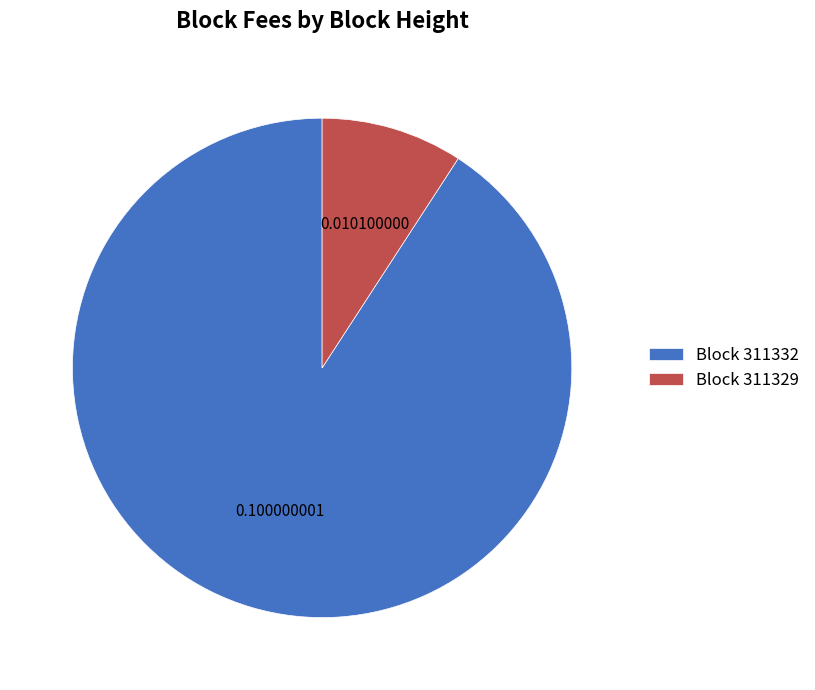

Rank the categories by value from lowest to highest.

Block 311329, Block 311332